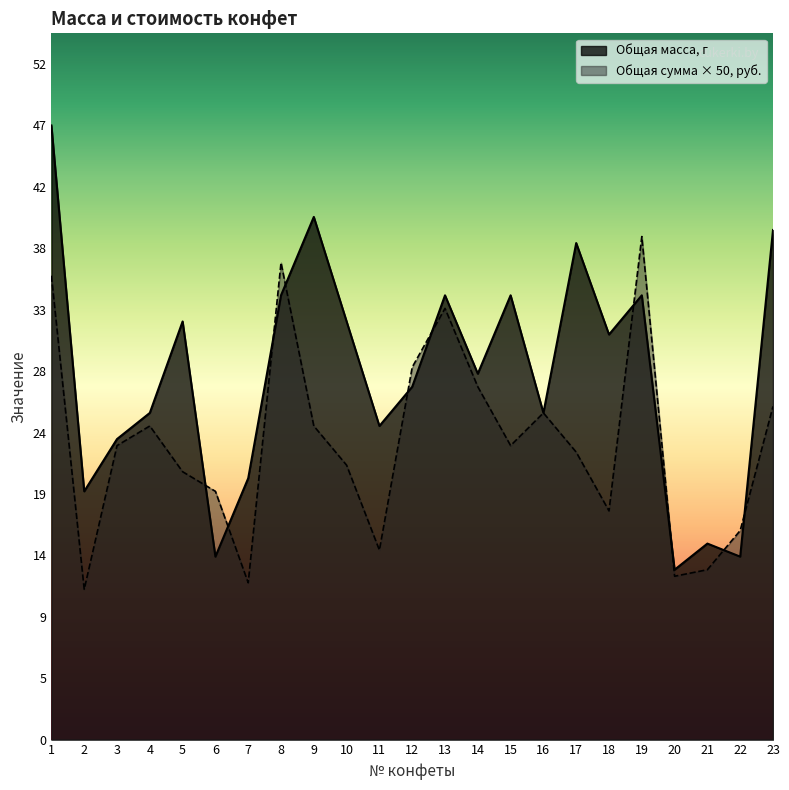

What is the spread (max minus min) of values at 11?

9.5